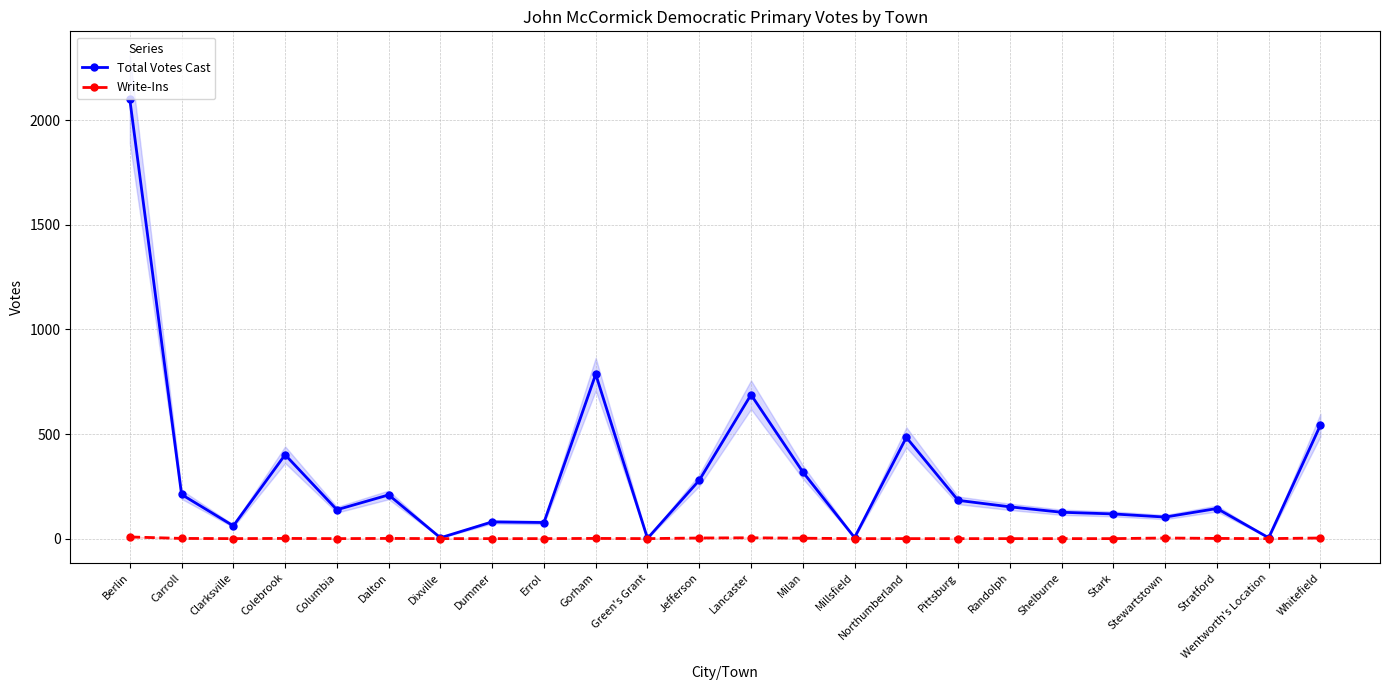

What is the difference between the second highest and second lowest values in the Write-Ins series?

4